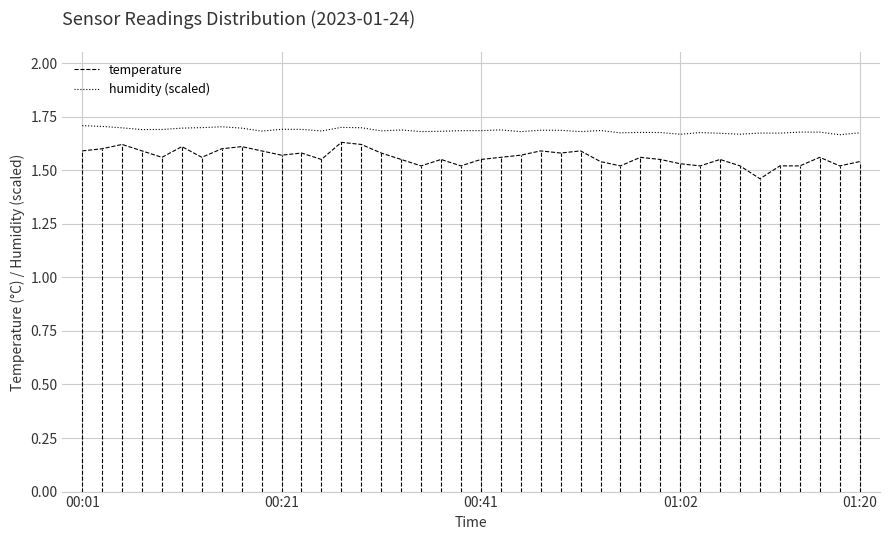

In temperature, how many points are lower than both neighbors (excluding endpoints)?

11